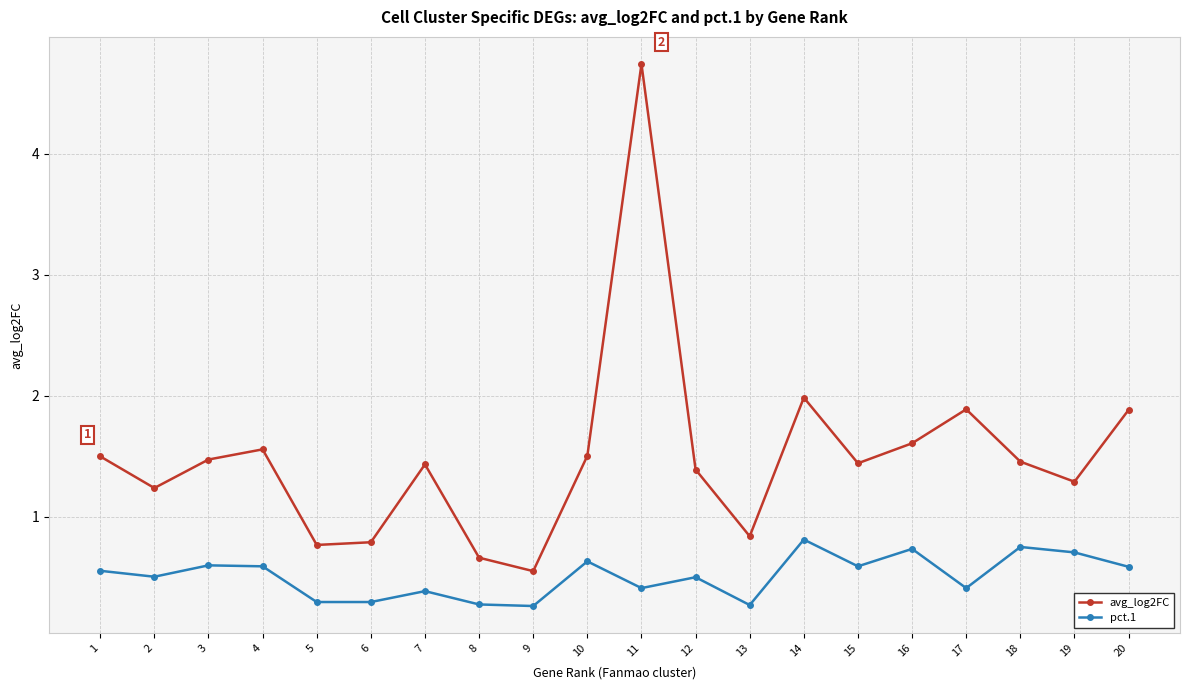

What is the value of the pct.1 point at the 6th from the left?

0.3